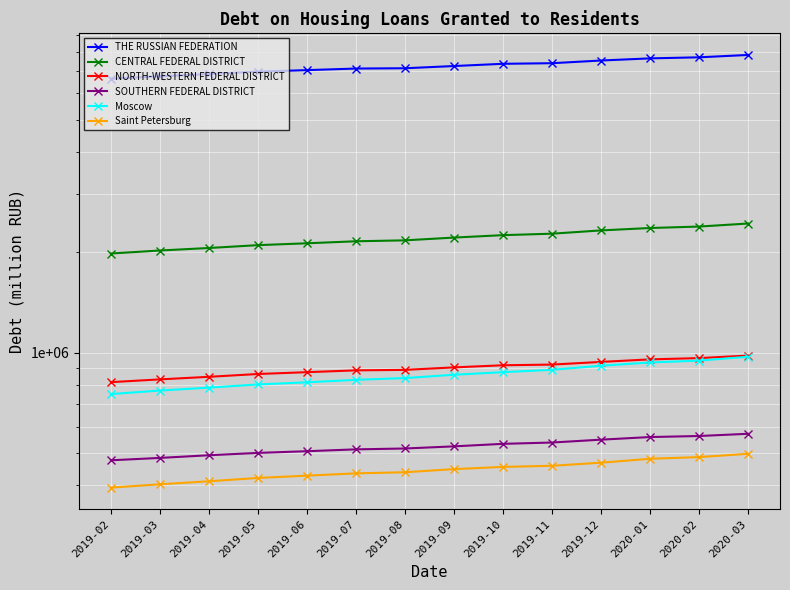

Reading right to left, what are all the values shown in this chart?

THE RUSSIAN FEDERATION: 2020-03=7818153	2020-02=7691709	2020-01=7635233	2019-12=7523413	2019-11=7384738	2019-10=7354700	2019-09=7241983	2019-08=7131892	2019-07=7117413	2019-06=7040227	2019-05=6966595	2019-04=6851944	2019-03=6747958	2019-02=6634362
CENTRAL FEDERAL DISTRICT: 2020-03=2440577	2020-02=2389932	2020-01=2366083	2019-12=2327231	2019-11=2275125	2019-10=2252272	2019-09=2214827	2019-08=2172800	2019-07=2158898	2019-06=2129173	2019-05=2101986	2019-04=2060924	2019-03=2025627	2019-02=1984078
NORTH-WESTERN FEDERAL DISTRICT: 2020-03=980349	2020-02=963471	2020-01=954957	2019-12=938434	2019-11=921271	2019-10=916921	2019-09=903661	2019-08=888179	2019-07=885269	2019-06=874213	2019-05=863235	2019-04=846626	2019-03=831787	2019-02=815977
SOUTHERN FEDERAL DISTRICT: 2020-03=571223	2020-02=562549	2020-01=558535	2019-12=548514	2019-11=537776	2019-10=532905	2019-09=523724	2019-08=516056	2019-07=512984	2019-06=506457	2019-05=500576	2019-04=492528	2019-03=483539	2019-02=475699
Moscow: 2020-03=972511	2020-02=946726	2020-01=934742	2019-12=914011	2019-11=888515	2019-10=874303	2019-09=858716	2019-08=839333	2019-07=829239	2019-06=814939	2019-05=803182	2019-04=785643	2019-03=770012	2019-02=751567
Saint Petersburg: 2020-03=497473	2020-02=486361	2020-01=480679	2019-12=467836	2019-11=457994	2019-10=454425	2019-09=447526	2019-08=437996	2019-07=434641	2019-06=427772	2019-05=421104	2019-04=411475	2019-03=402980	2019-02=393894